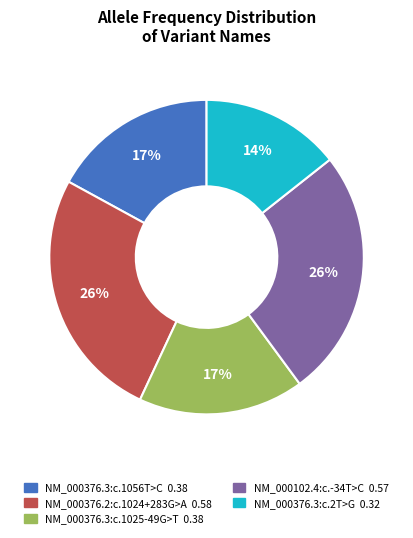

Is it true that NM_000376.3:c.1025-49G>T is 12% of the pie?

False